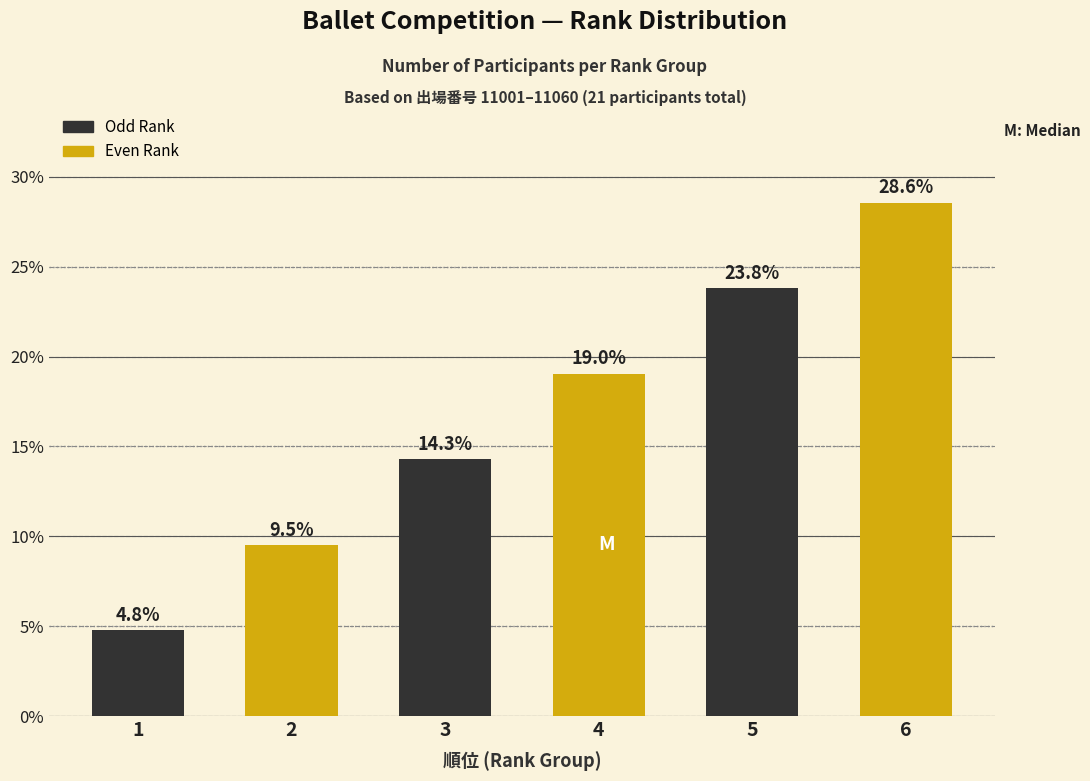

Reading left to right, list all the values displayed in this chart.

1=4.8	2=9.5	3=14.3	4=19.0	5=23.8	6=28.6